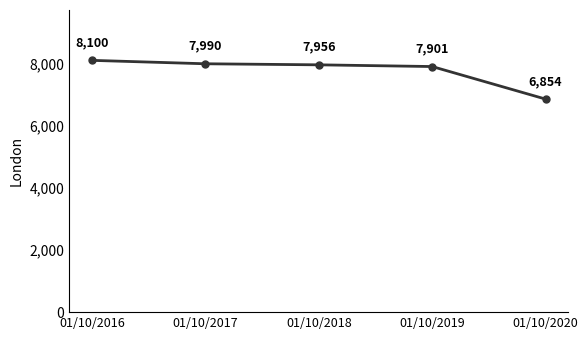

How many lines are shown in the chart?

1